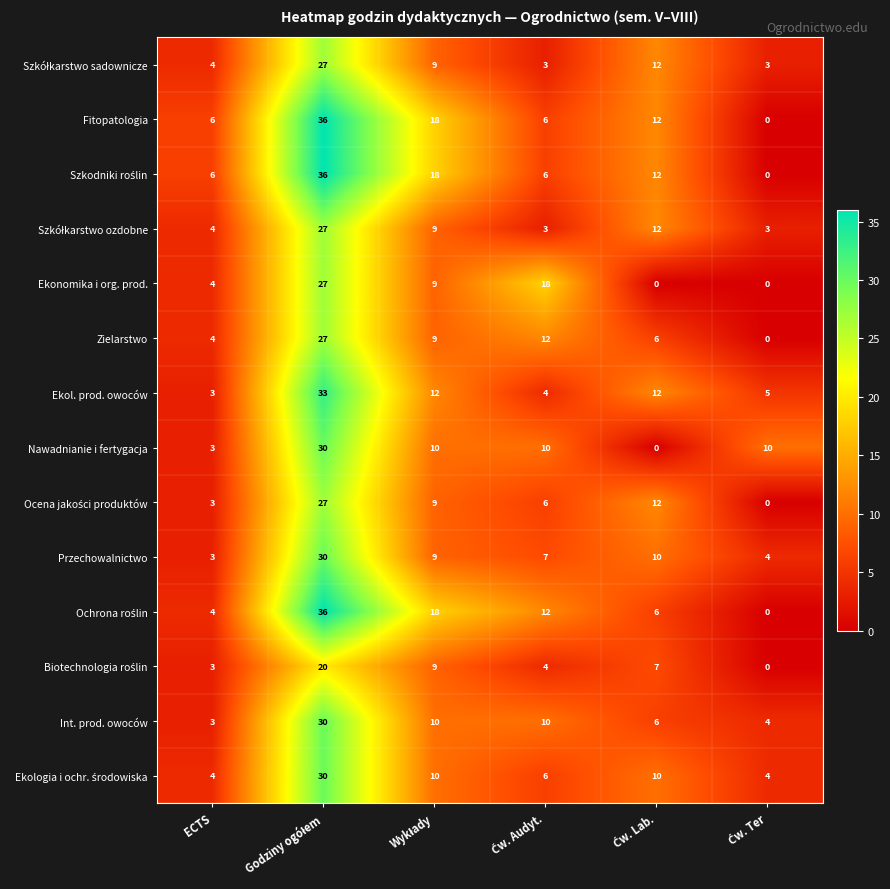

What is the difference between the maximum and minimum values in the Ekonomika i org. prod. series?

27